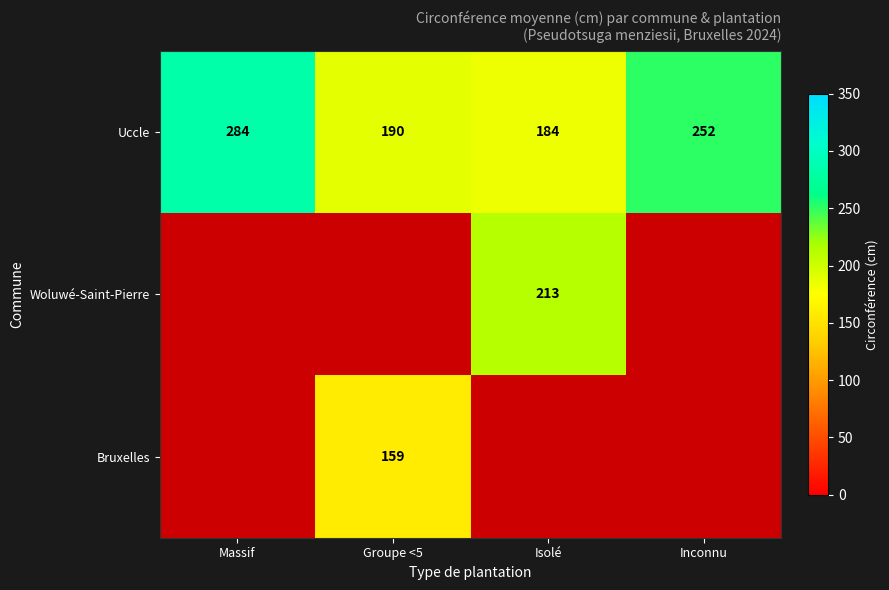

What is the spread (max minus min) of values at Isolé?

29.0